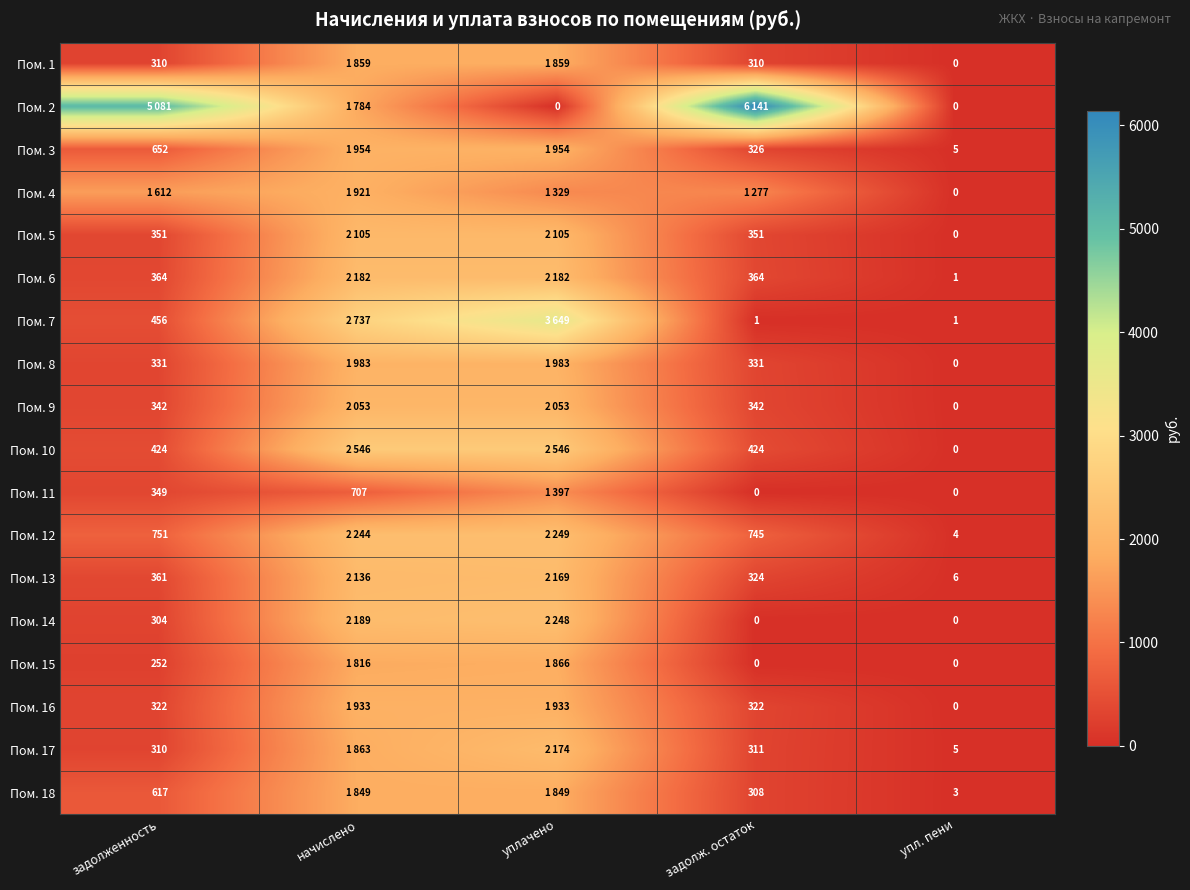

At уплачено, list the series in order from smallest to largest.

Пом. 2, Пом. 4, Пом. 11, Пом. 18, Пом. 1, Пом. 15, Пом. 16, Пом. 3, Пом. 8, Пом. 9, Пом. 5, Пом. 13, Пом. 17, Пом. 6, Пом. 14, Пом. 12, Пом. 10, Пом. 7